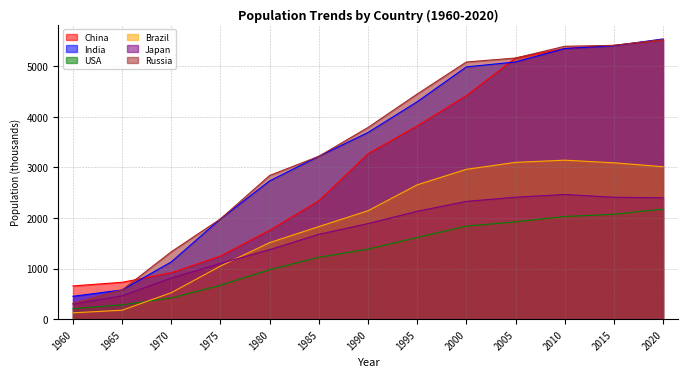

How many values in the China series exceed 3270?

7